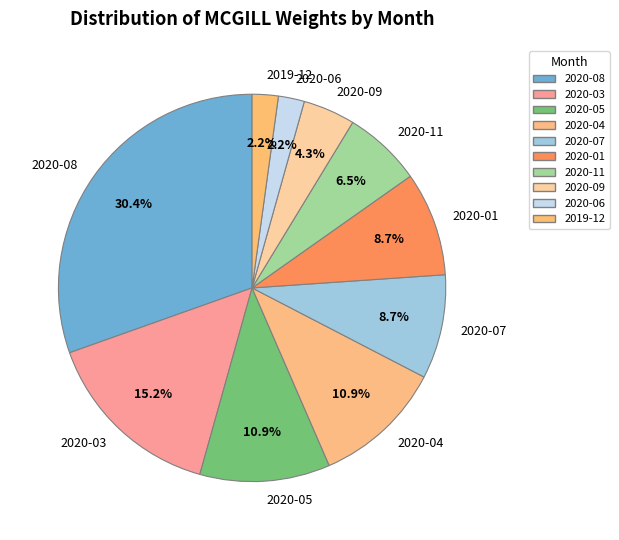

Which category has the biggest portion of the pie?

2020-08